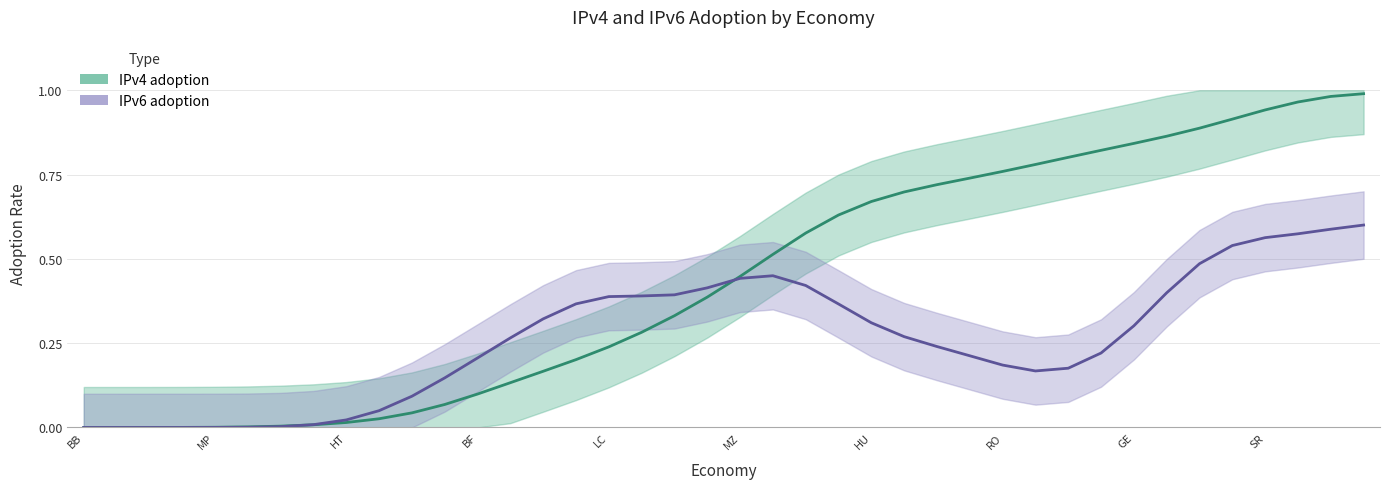

At BS, list the series in order from largest to smallest.

IPv4 adoption, IPv6 adoption